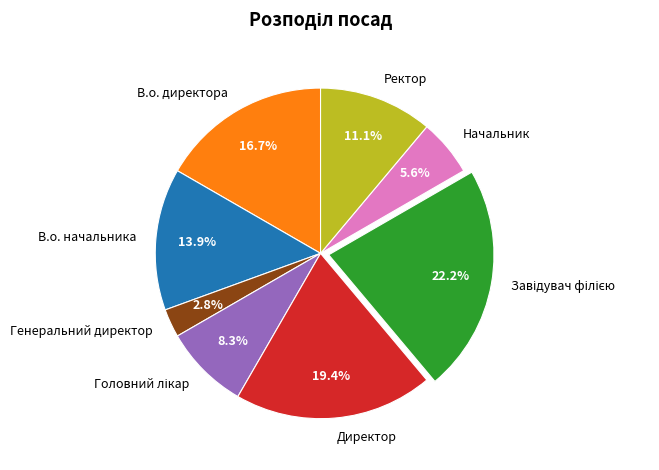

Which category has the smallest portion of the pie?

Генеральний директор